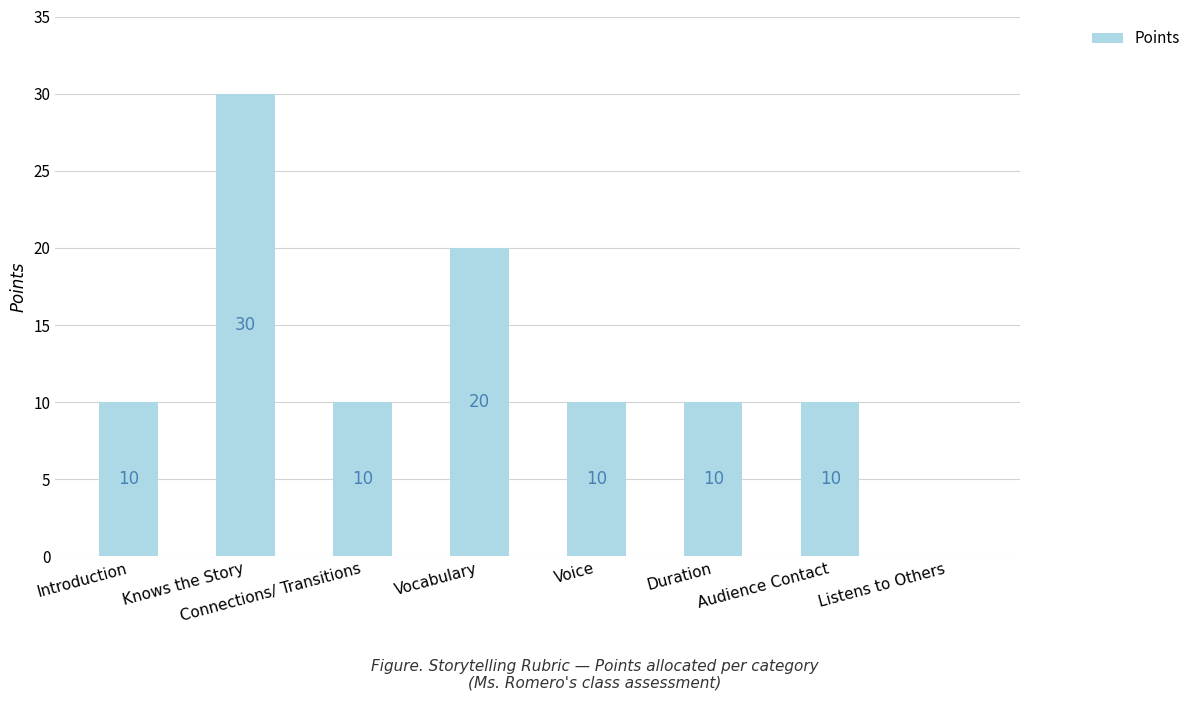

The chart shows a value of 13 at Connections/ Transitions. True or false?

False